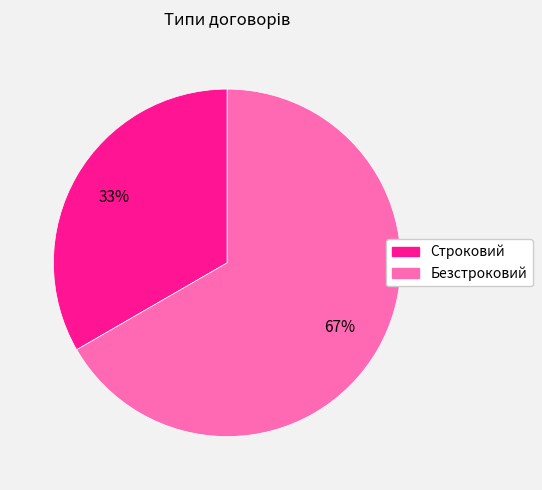

The Строковий slice represents 38% of the pie. True or false?

False